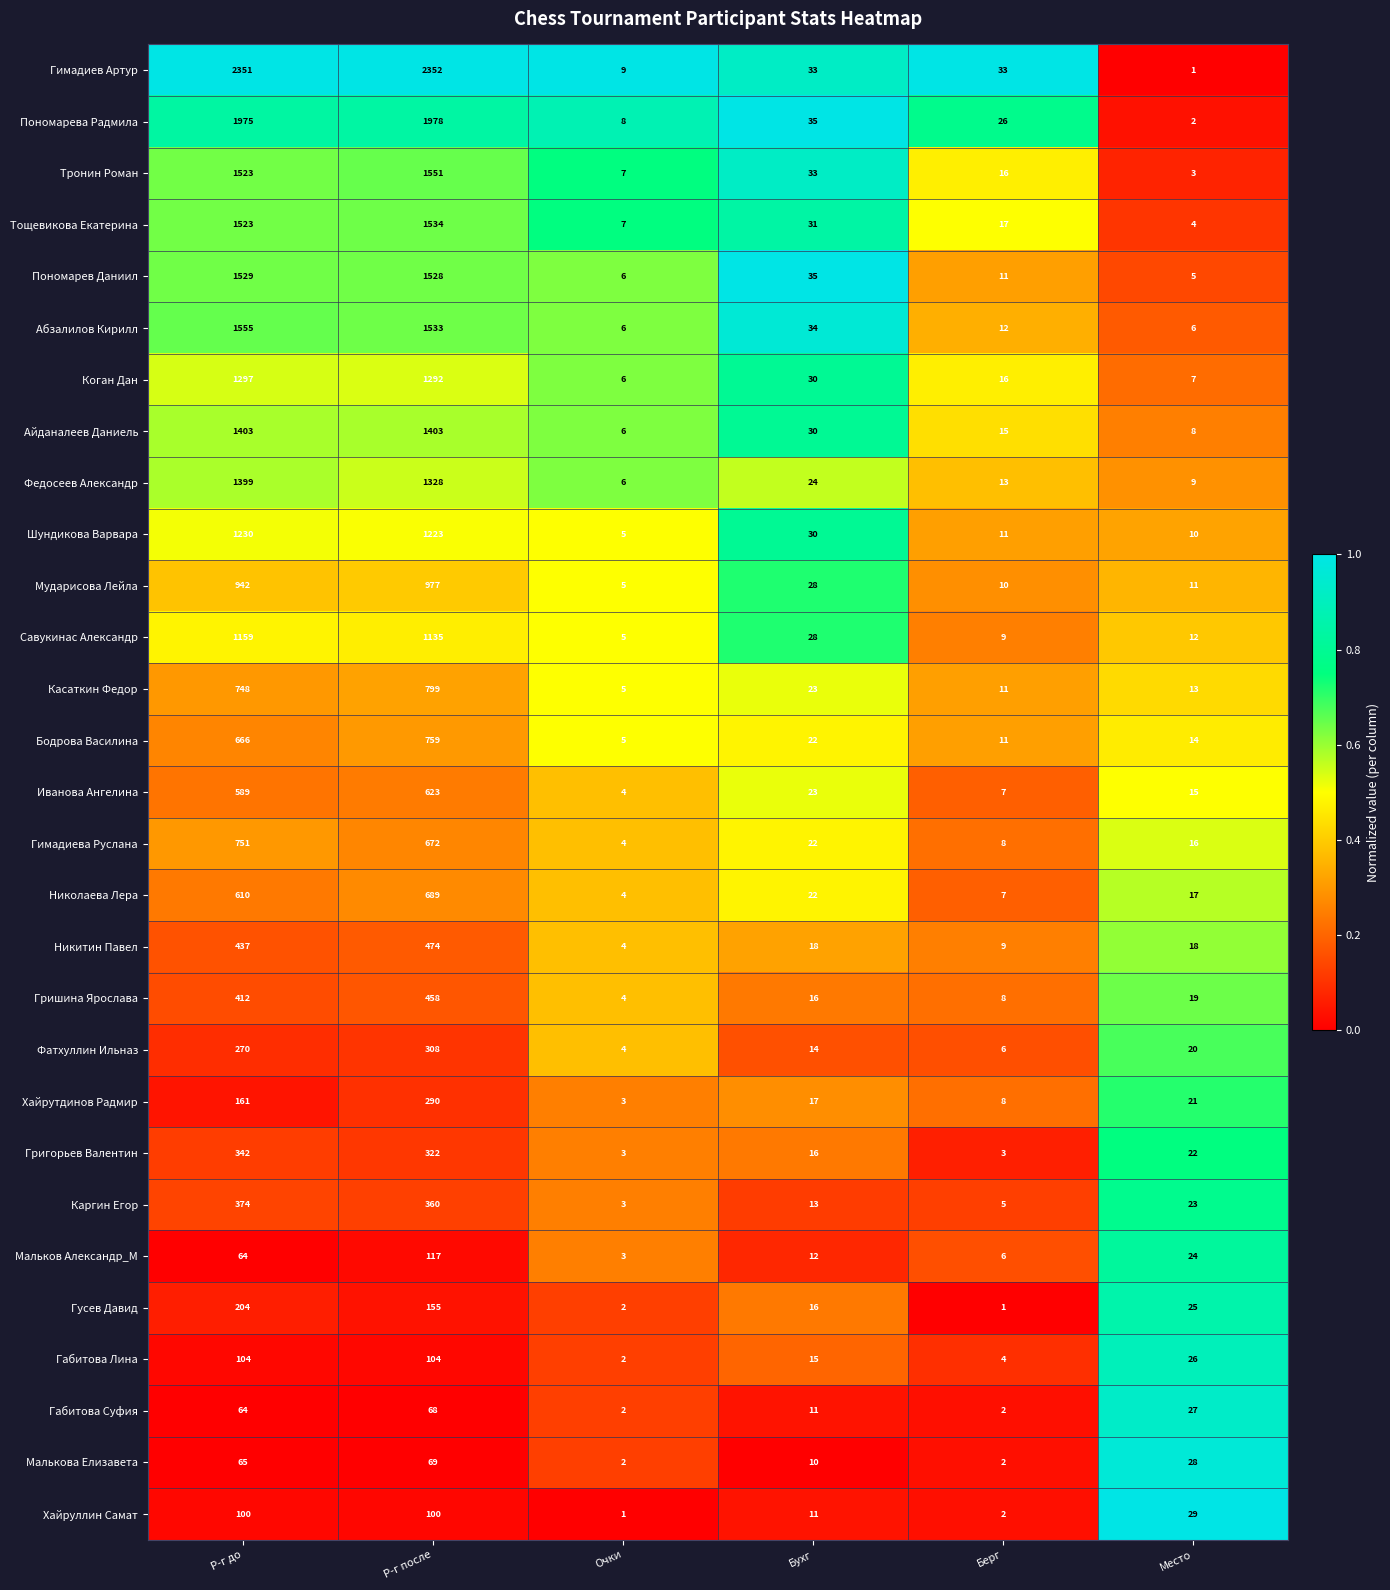

Rank the series by their maximum value, from highest to lowest.

Гимадиев Артур, Пономарева Радмила, Абзалилов Кирилл, Тронин Роман, Тощевикова Екатерина, Пономарев Даниил, Айданалеев Даниель, Федосеев Александр, Коган Дан, Шундикова Варвара, Савукинас Александр, Мударисова Лейла, Касаткин Федор, Бодрова Василина, Гимадиева Руслана, Николаева Лера, Иванова Ангелина, Никитин Павел, Гришина Ярослава, Каргин Егор, Григорьев Валентин, Фатхуллин Ильназ, Хайрутдинов Радмир, Гусев Давид, Мальков Александр_М, Габитова Лина, Хайруллин Самат, Малькова Елизавета, Габитова Суфия